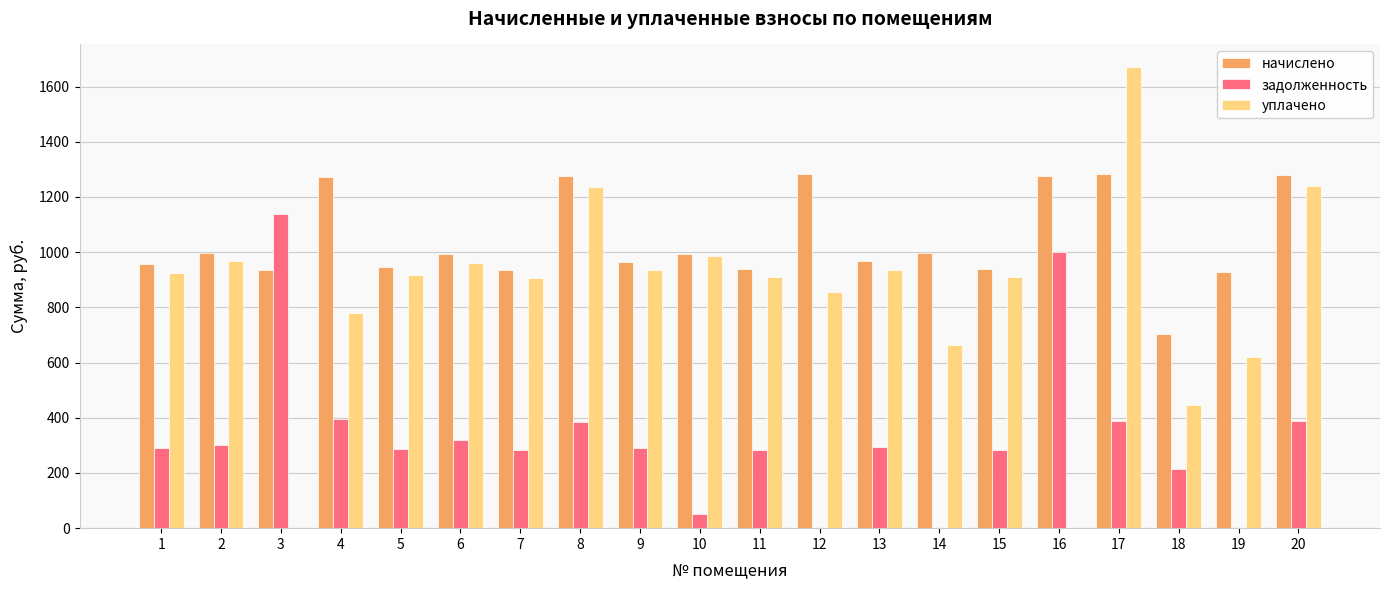

Where is уплачено nearest to the value 834?

12